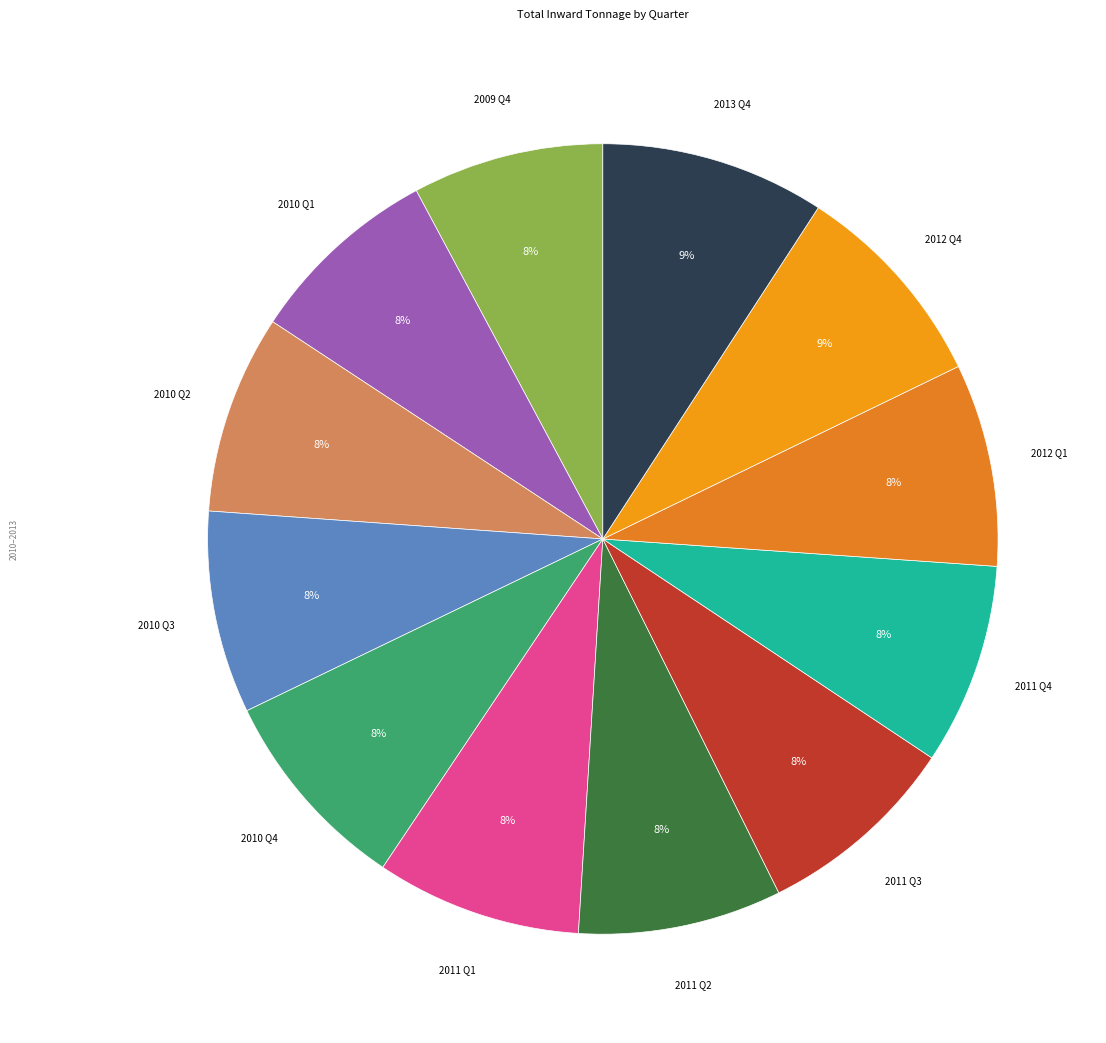

How many segments does this pie chart have?

12